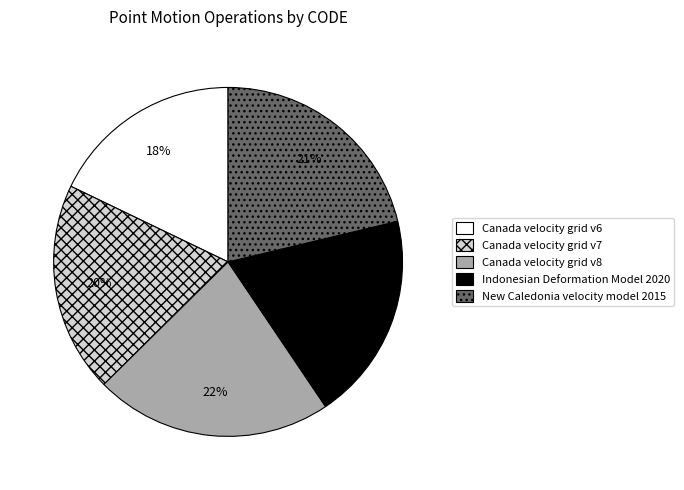

Combined, do Canada velocity grid v7 and Canada velocity grid v6 account for over 50%?

No